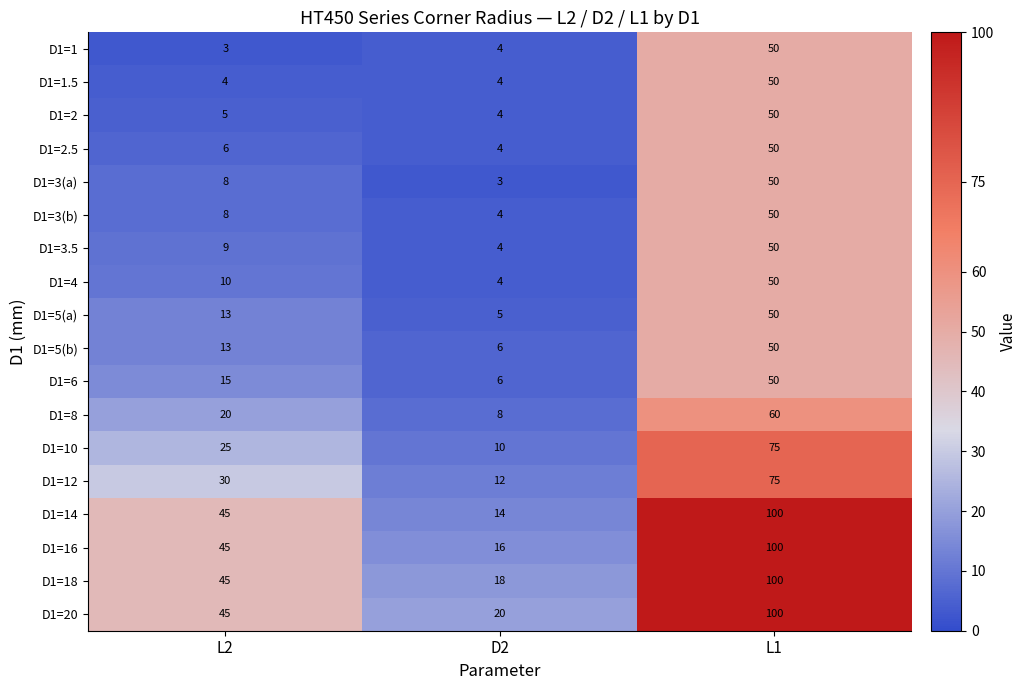

What is the difference between the second highest and minimum values in the D1=3(b) series?

4